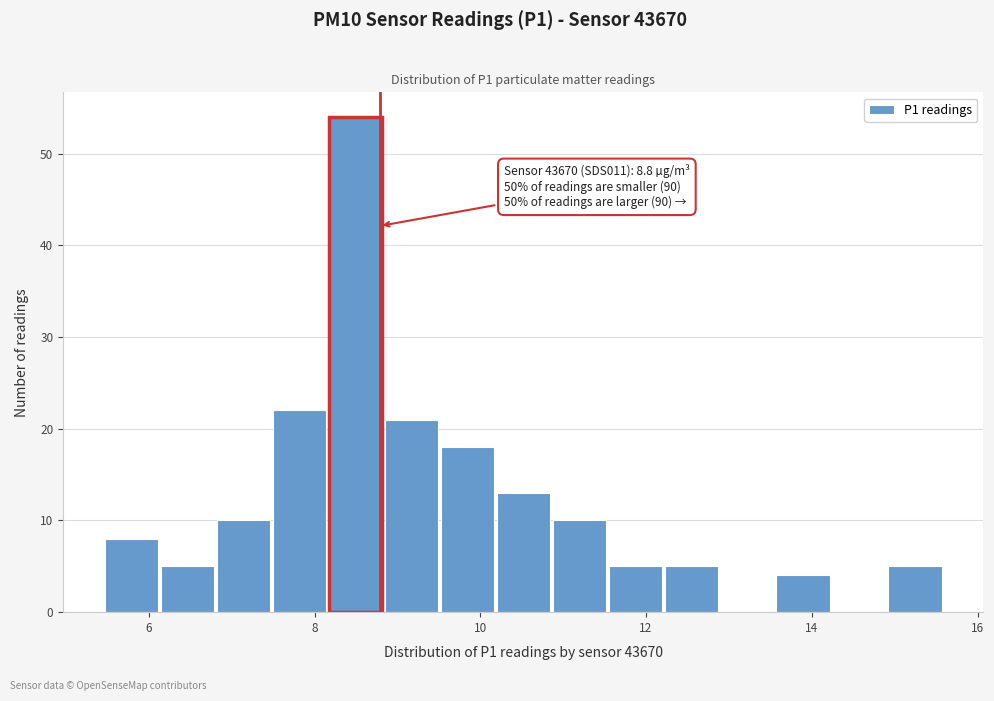

Around what value on the x-axis is the tallest bar? Give the approximate position of its centre, as read against the axis.

8.4